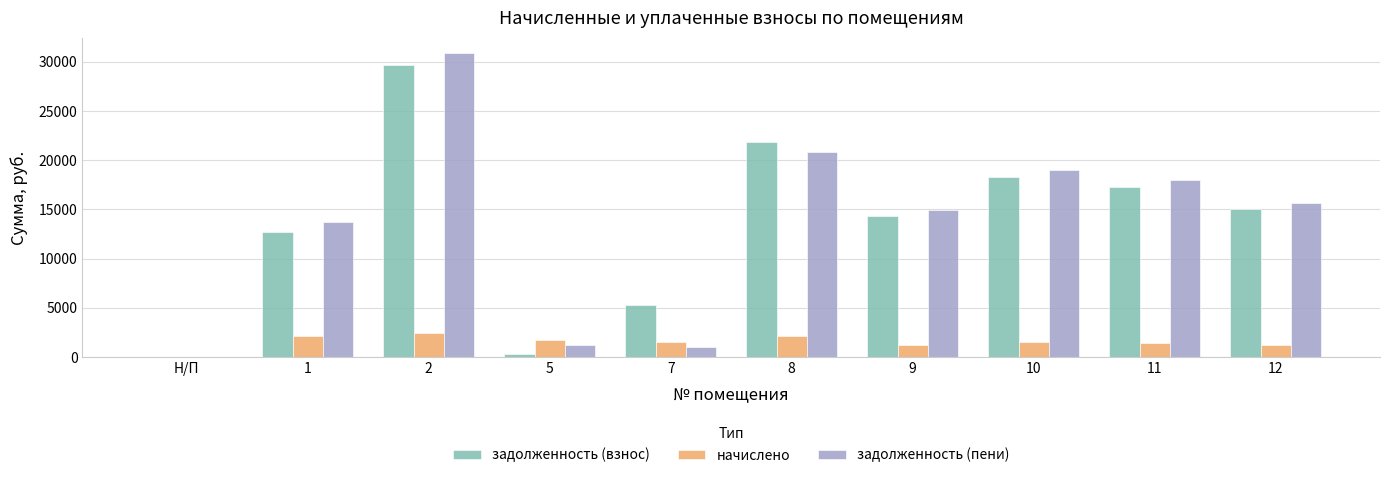

Which series has the widest spread of values?

задолженность (пени)